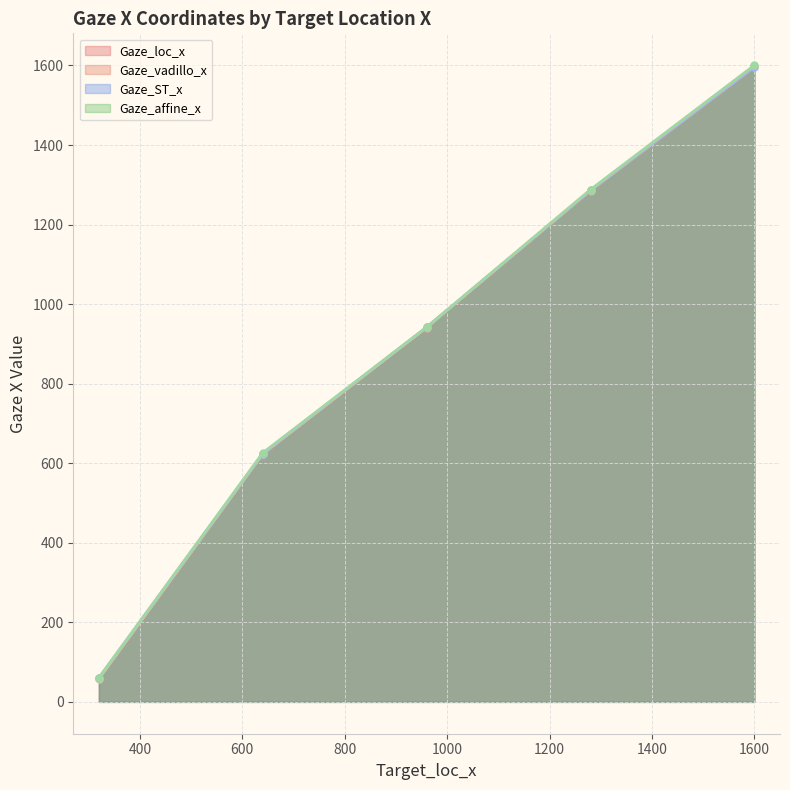

Does the chart display data point markers on the line(s)?

Yes